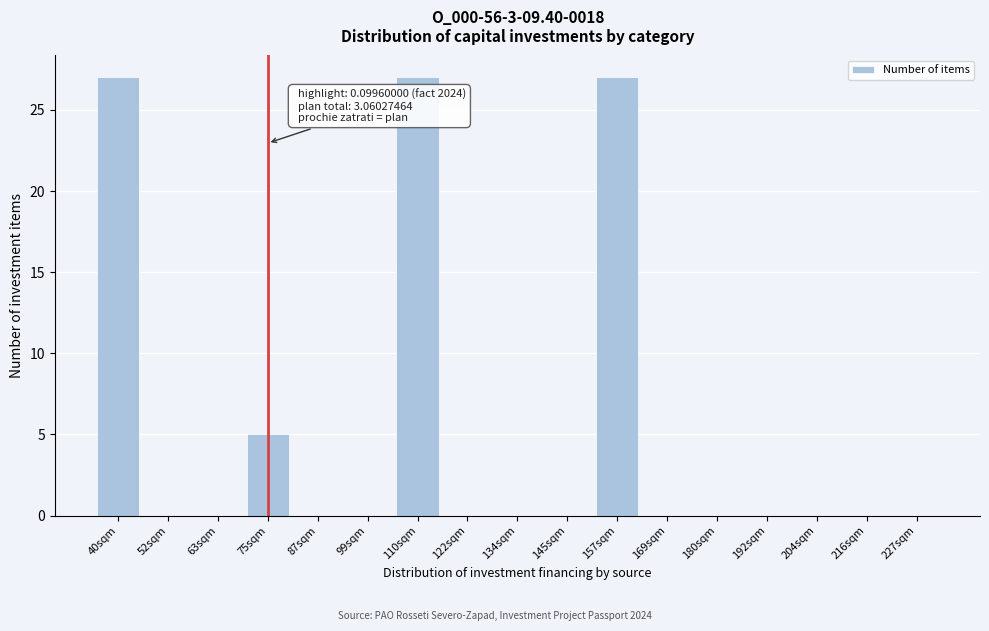

Reading left to right, extract all data points from this chart.

40sqm=27	52sqm=0	63sqm=0	75sqm=5	87sqm=0	99sqm=0	110sqm=27	122sqm=0	134sqm=0	145sqm=0	157sqm=27	169sqm=0	180sqm=0	192sqm=0	204sqm=0	216sqm=0	227sqm=0